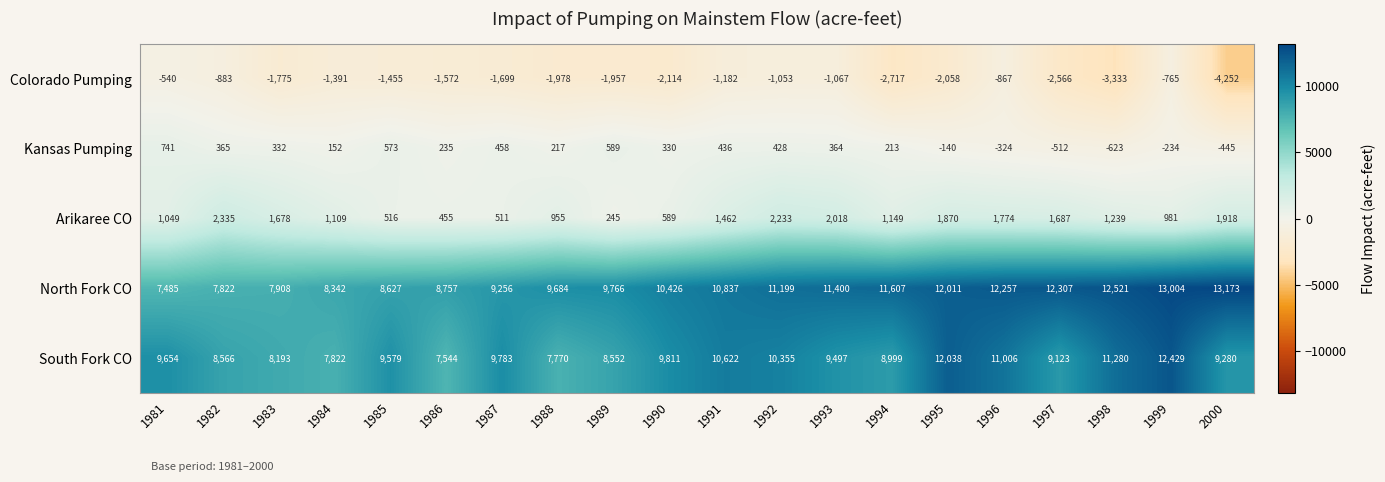

Between 1985 and 1988, which series saw the biggest shift?

South Fork CO